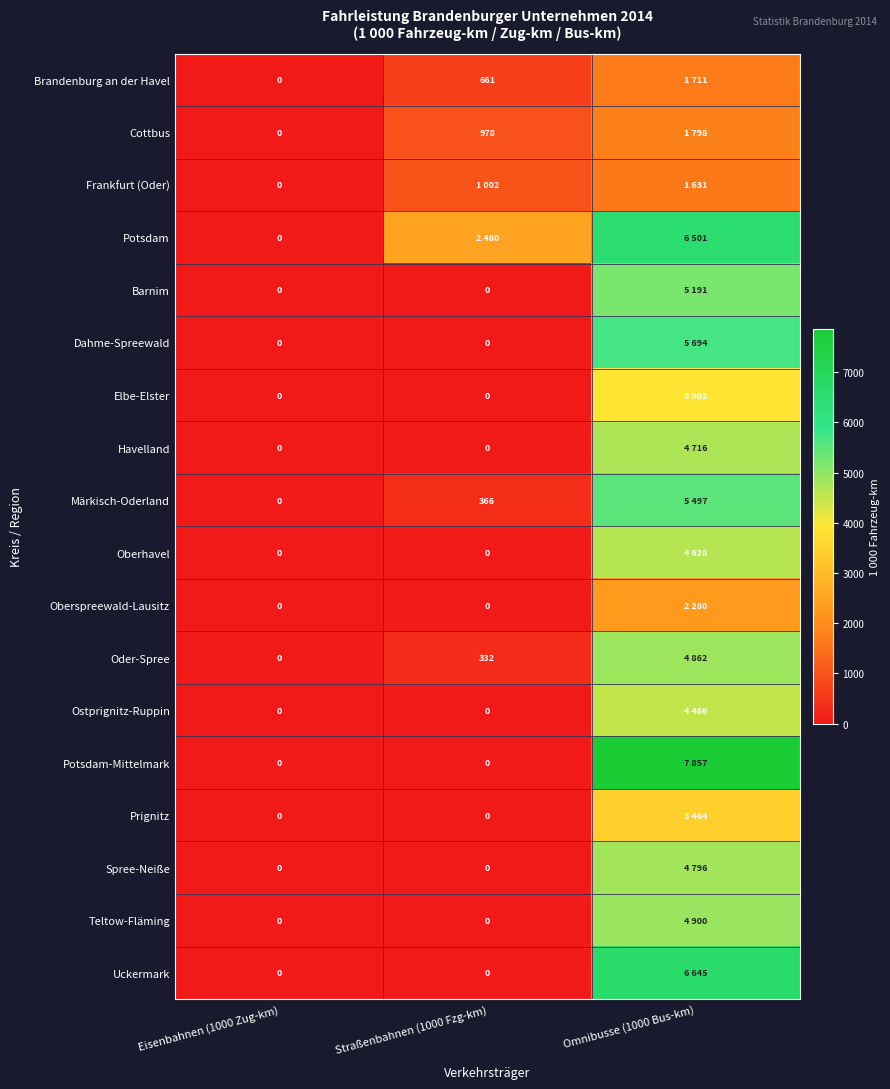

At which category does the chart reach its minimum across all series?

Eisenbahnen (1000 Zug-km)